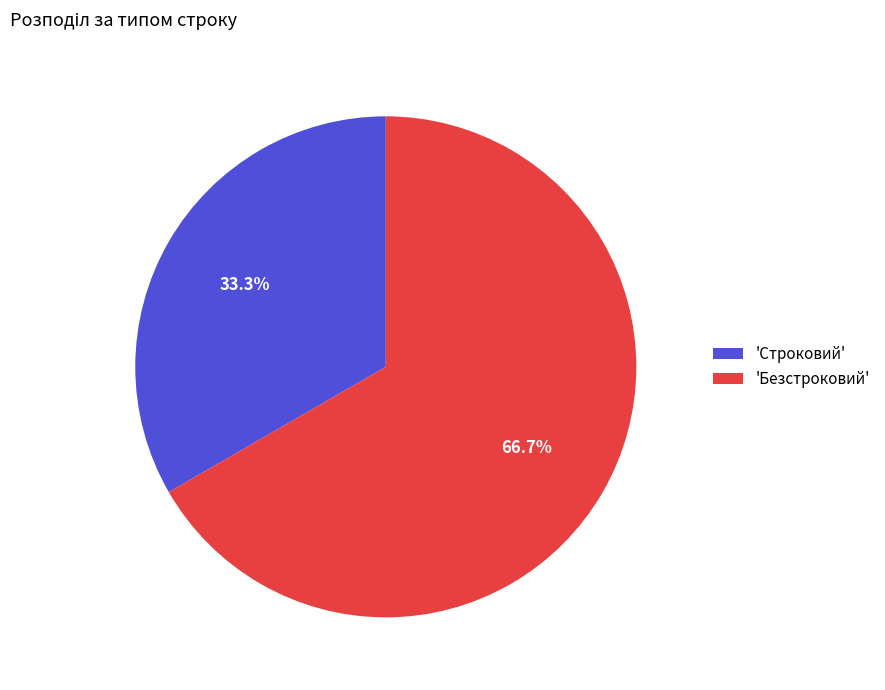

Count the number of slices in the pie.

2